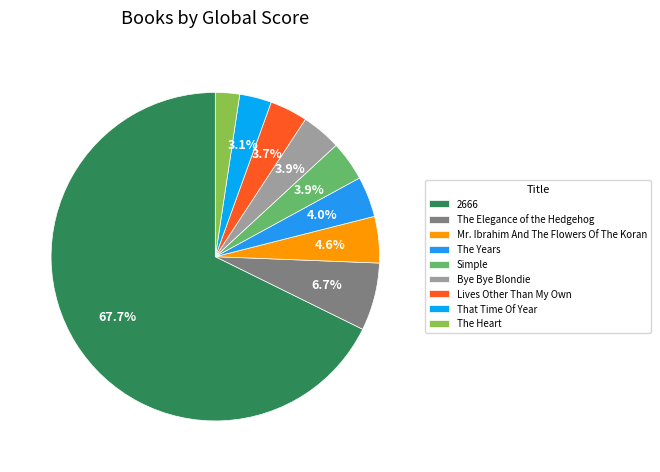

How many segments does this pie chart have?

9